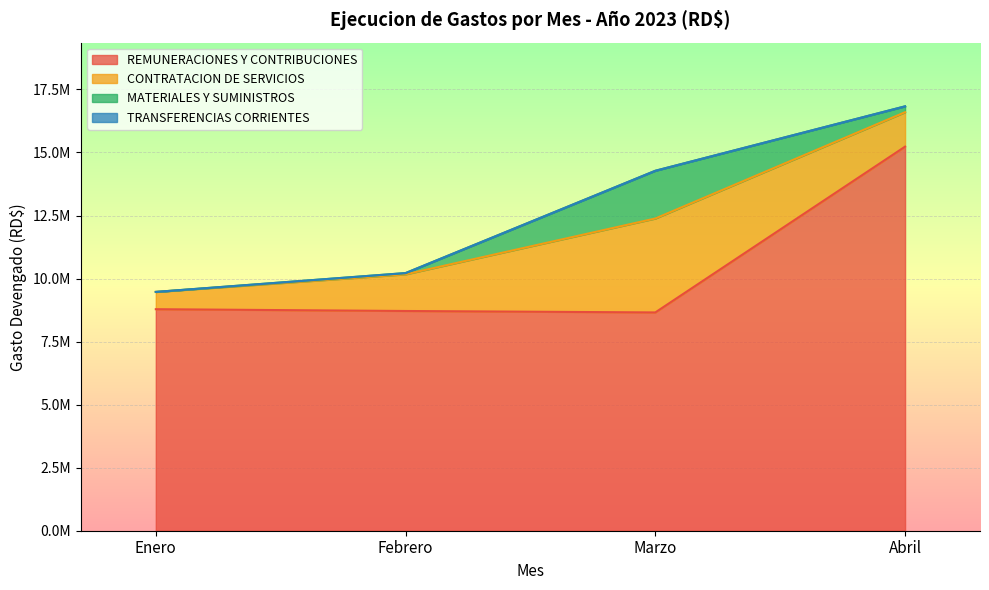

Reading left to right, transcribe all the data shown in this chart.

REMUNERACIONES Y CONTRIBUCIONES: 8784866.8	8713986.2	8656641.2	15231594.2
CONTRATACION DE SERVICIOS: 685408.1	1453084.0	3724608.0	1365120.8
MATERIALES Y SUMINISTROS: 0.0	50032.0	1893342.1	233390.2
TRANSFERENCIAS CORRIENTES: 0.0	0.0	0.0	0.0